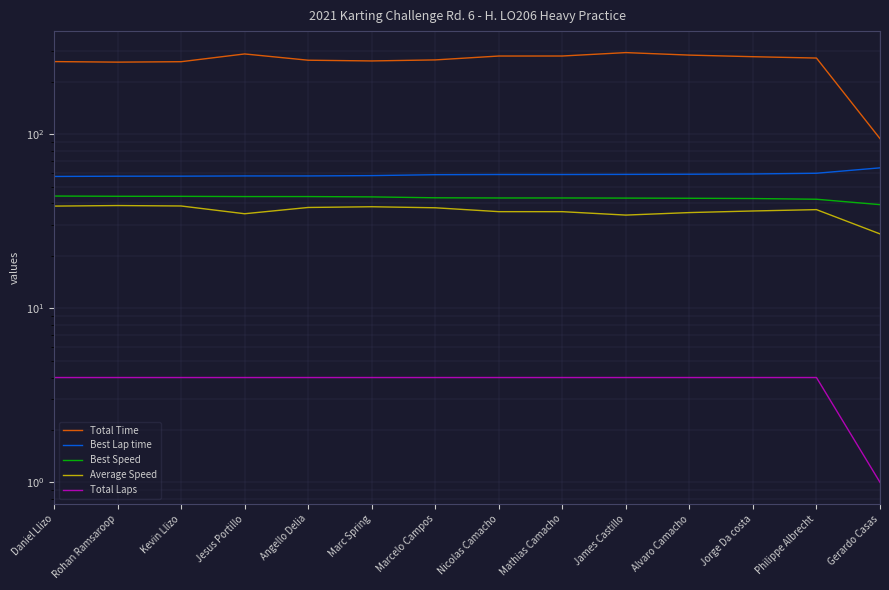

Between Mathias Camacho and Gerardo Casas, which series saw the biggest shift?

Total Time